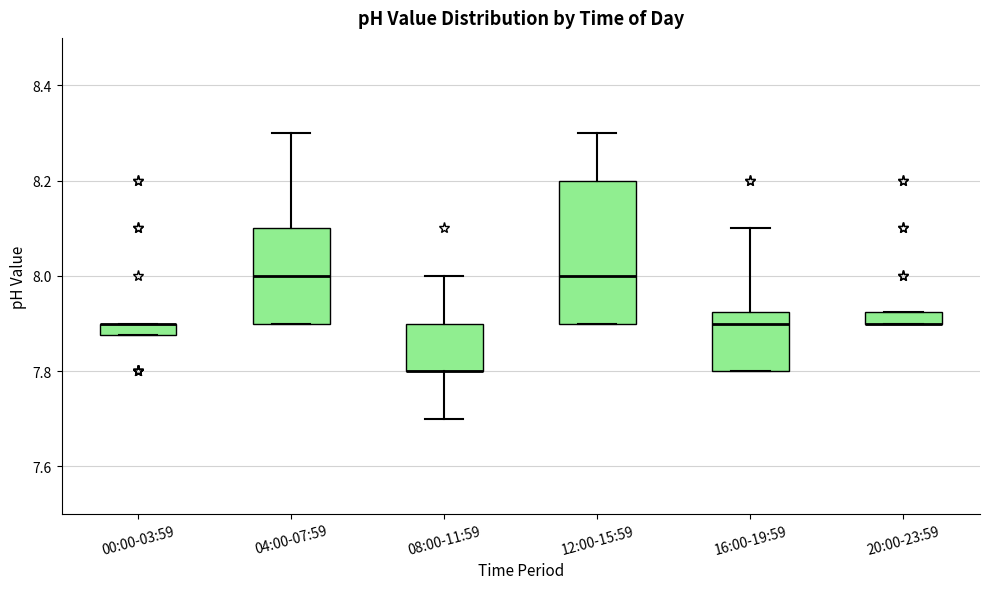

Where does the upper whisker of the box for 12:00-15:59 end on the y-axis? The values are not printed on the chart, so give them approximately, as read against the axis.

8.30